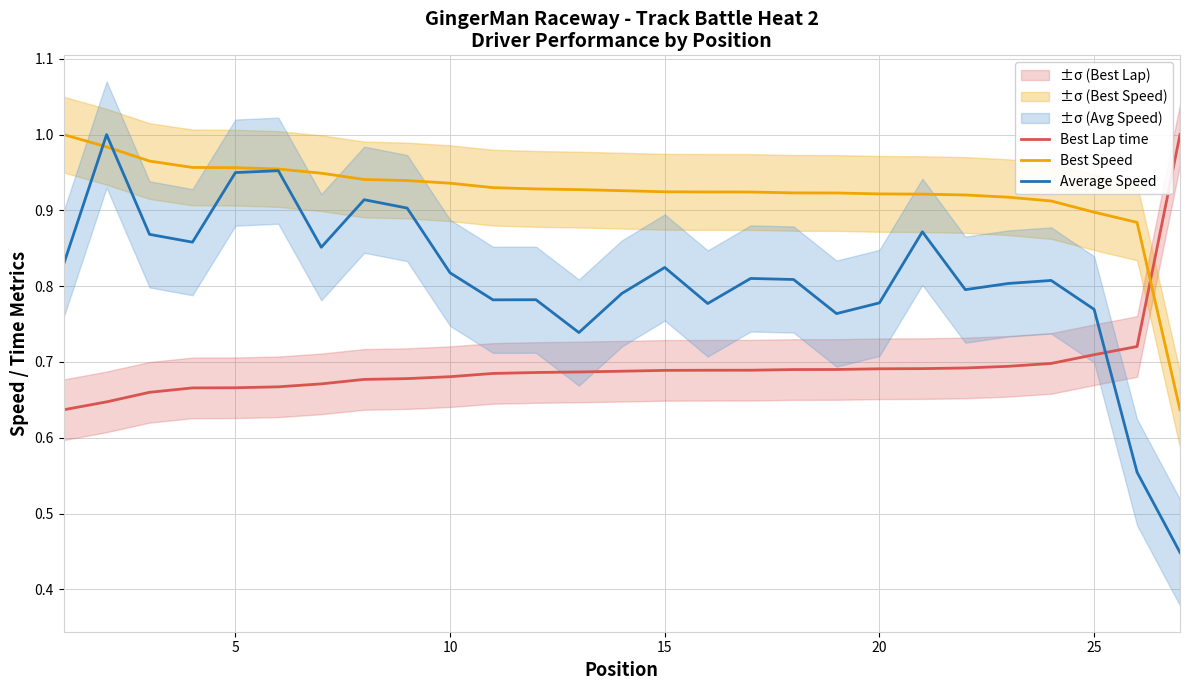

True or false: Best Speed has a value of 0.9 at 25.

True